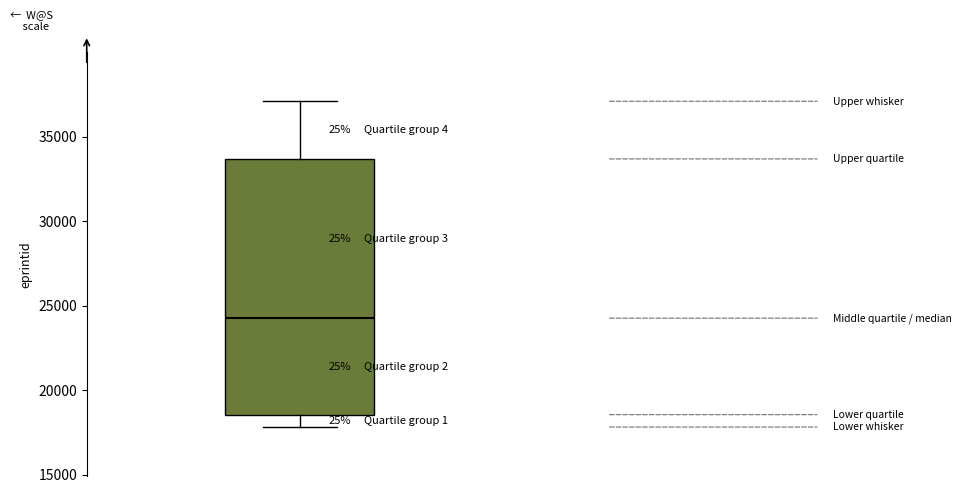

Read this box plot against the y-axis: the position of the median line, the range covered by the box, and the ends of both whiskers. The values are not printed on the chart, so give them approximately, as read against the axis.

median 24500, box 18500 to 33500, whiskers 18000 to 37000